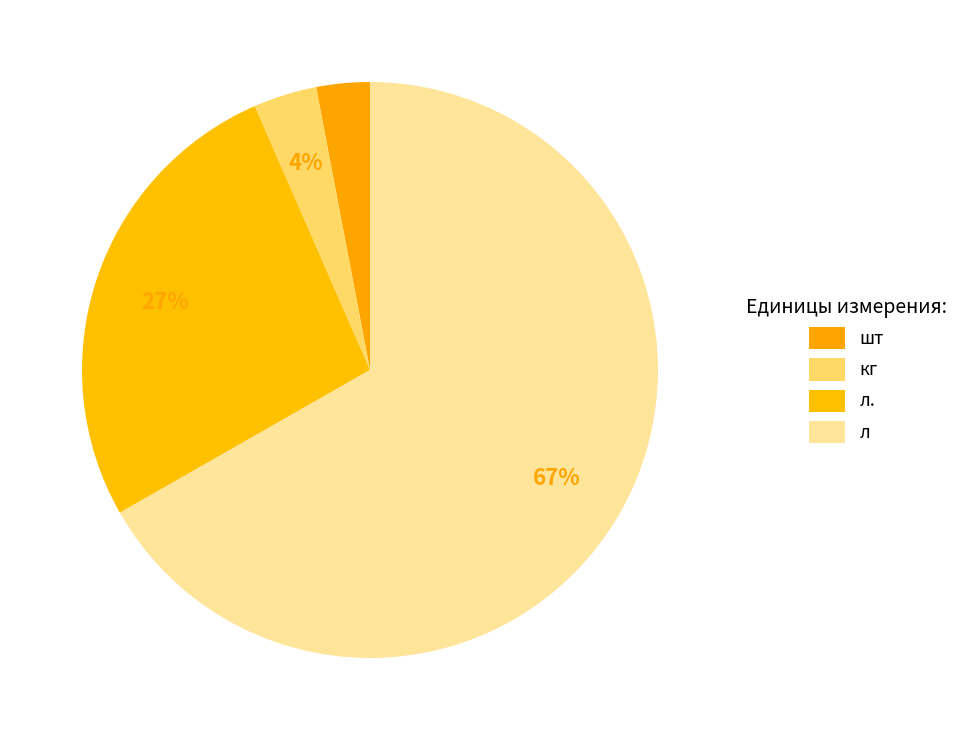

Is there a majority slice in this chart?

Yes